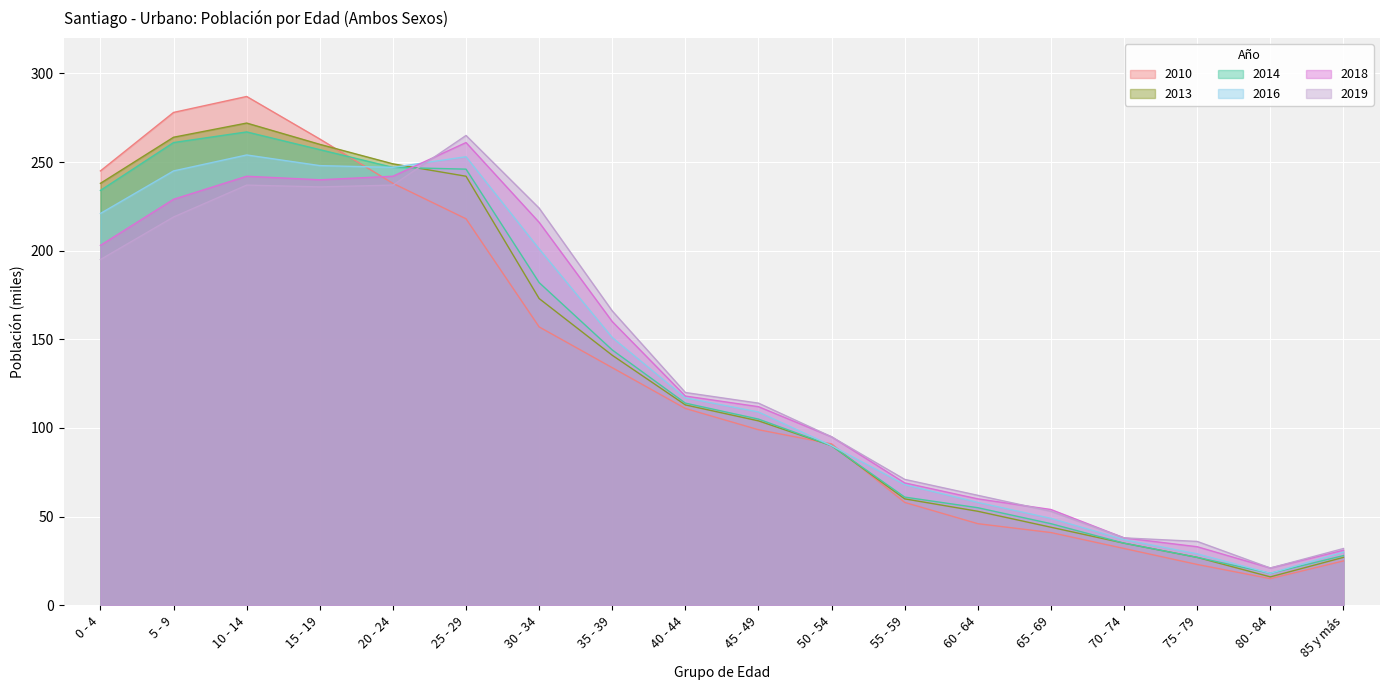

How many interior local valleys does the 2010 series have?

1